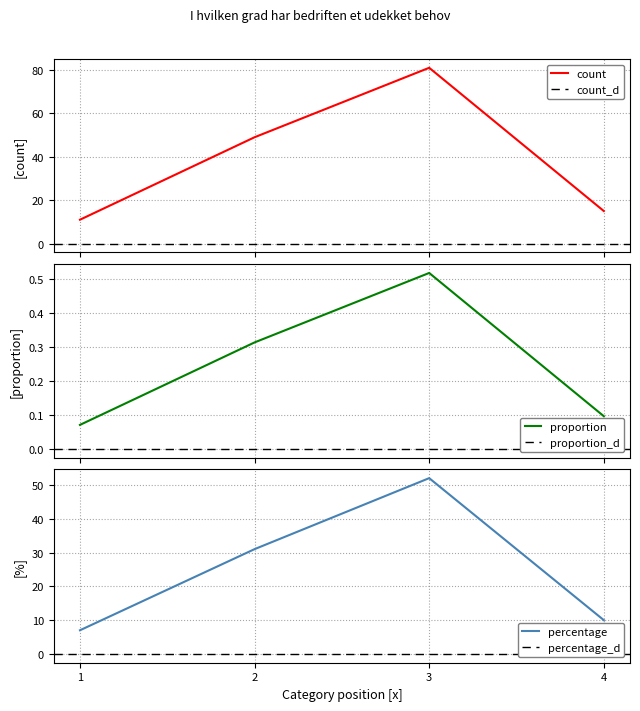

True or false: percentage has more than 1 interior local peaks.

False